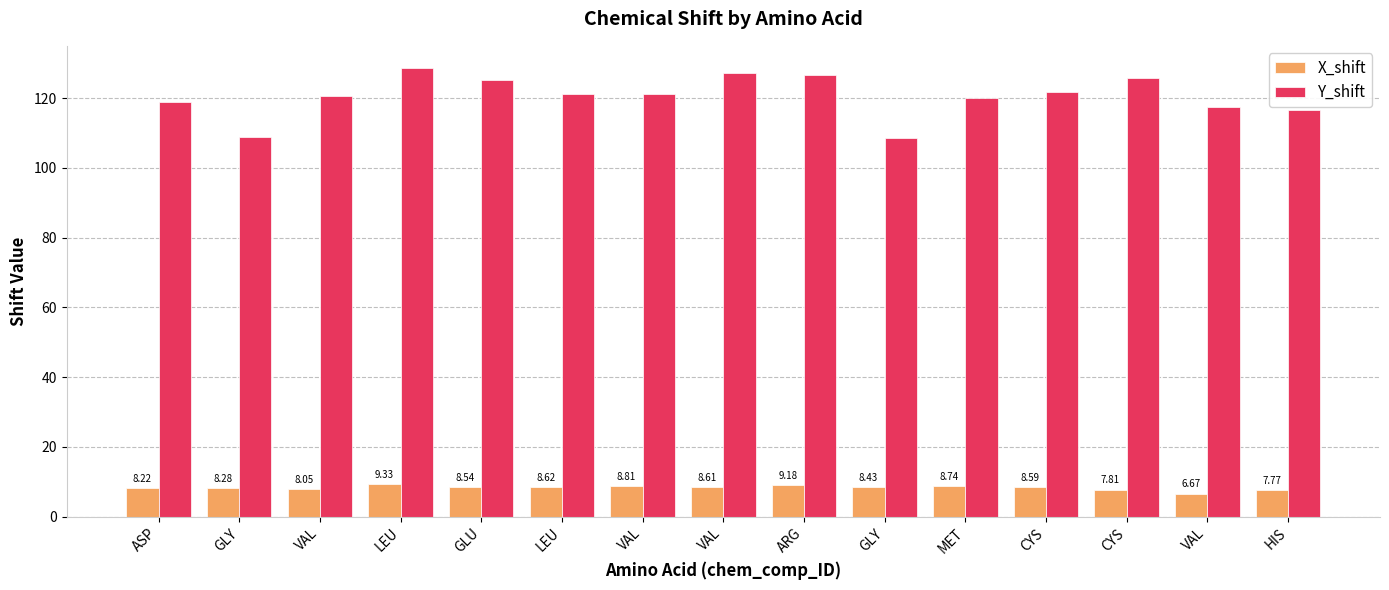

Reading left to right, transcribe all the data shown in this chart.

X_shift: 8.2	8.3	8.0	9.3	8.5	8.6	8.8	8.6	9.2	8.4	8.7	8.6	7.8	6.7	7.8
Y_shift: 119.0	109.0	120.6	128.6	125.2	121.2	121.2	127.1	126.6	108.5	119.9	121.8	125.8	117.4	116.5